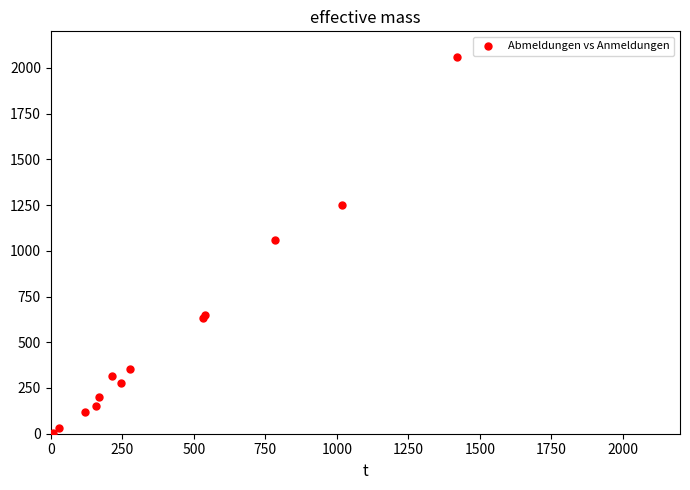

What Y value in the scatter plot is closest to 1033?

1057